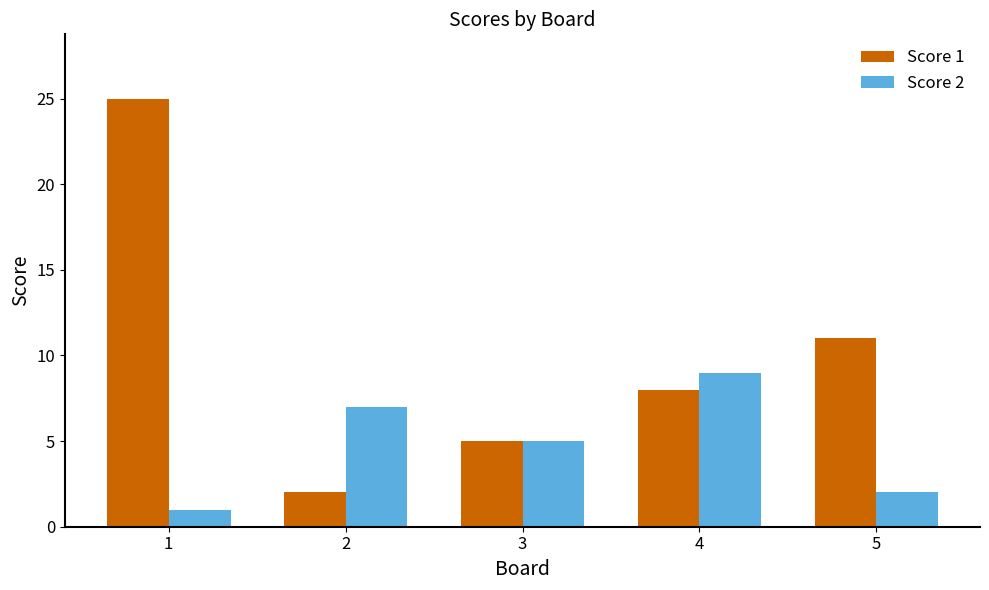

Count the number of categories in the chart.

5